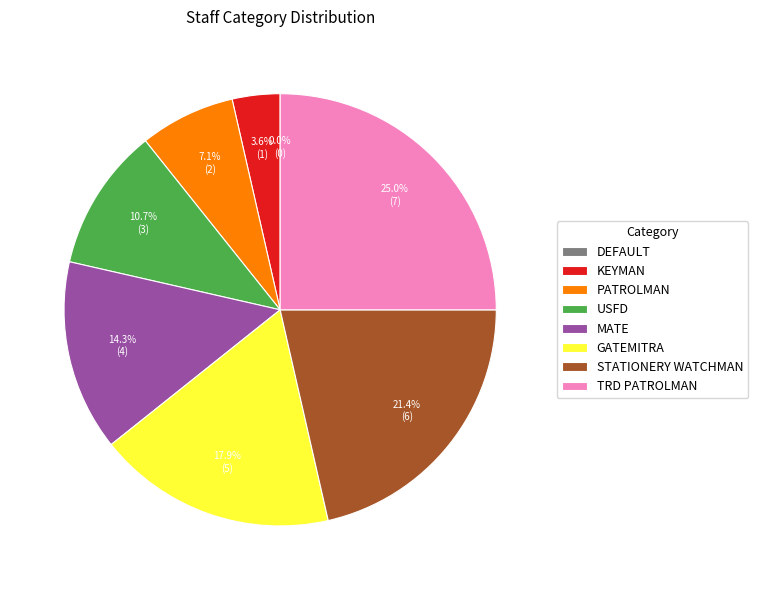

The MATE slice represents 4% of the pie. True or false?

False